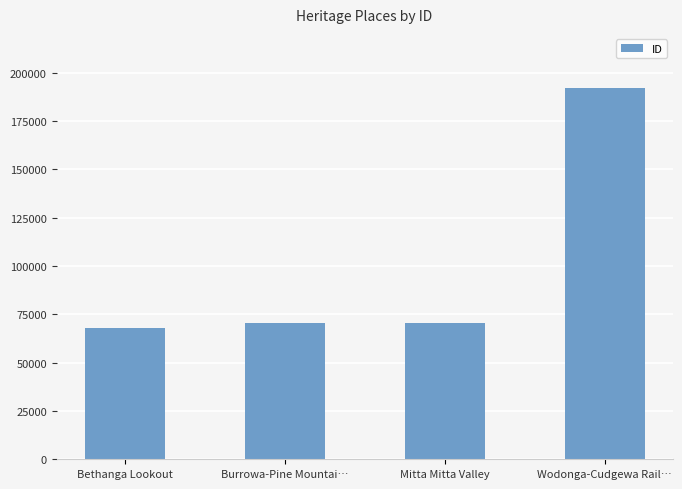

What is the difference between the second highest and minimum values?

2376